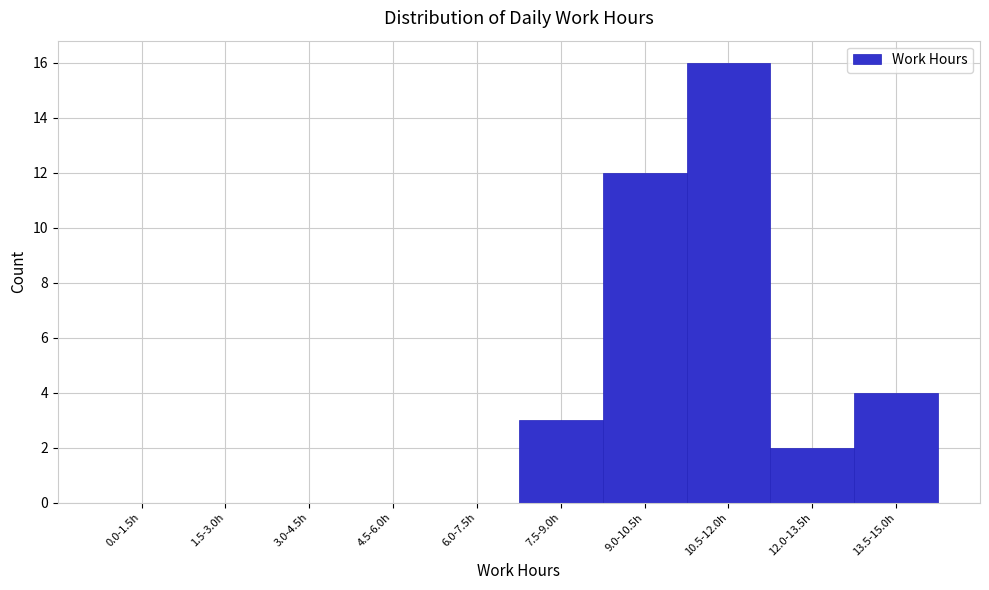

Reading left to right, list all the values displayed in this chart.

0.0-1.5h=0	1.5-3.0h=0	3.0-4.5h=0	4.5-6.0h=0	6.0-7.5h=0	7.5-9.0h=3	9.0-10.5h=12	10.5-12.0h=16	12.0-13.5h=2	13.5-15.0h=4